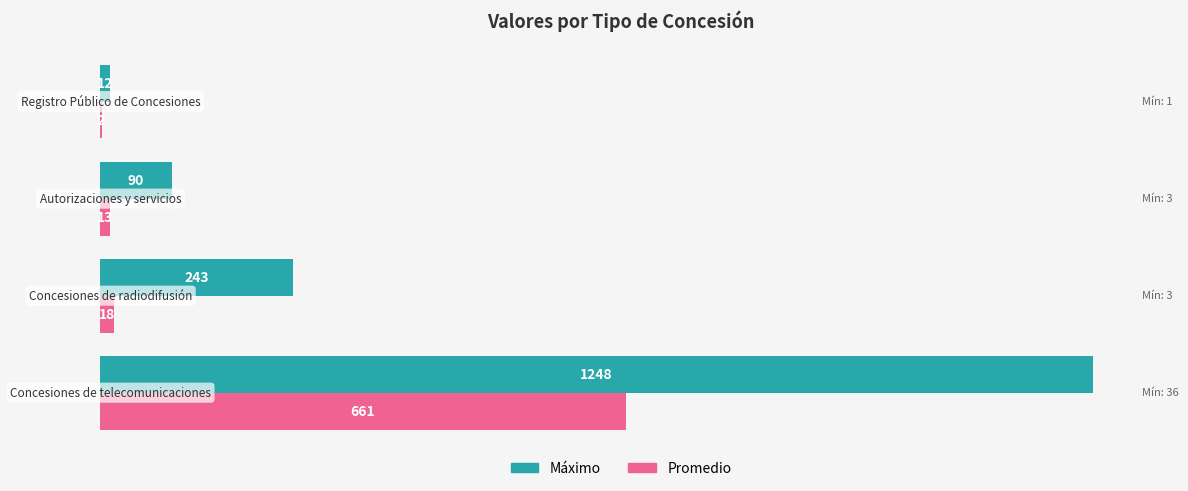

What is the highest value of the Máximo series?

1248